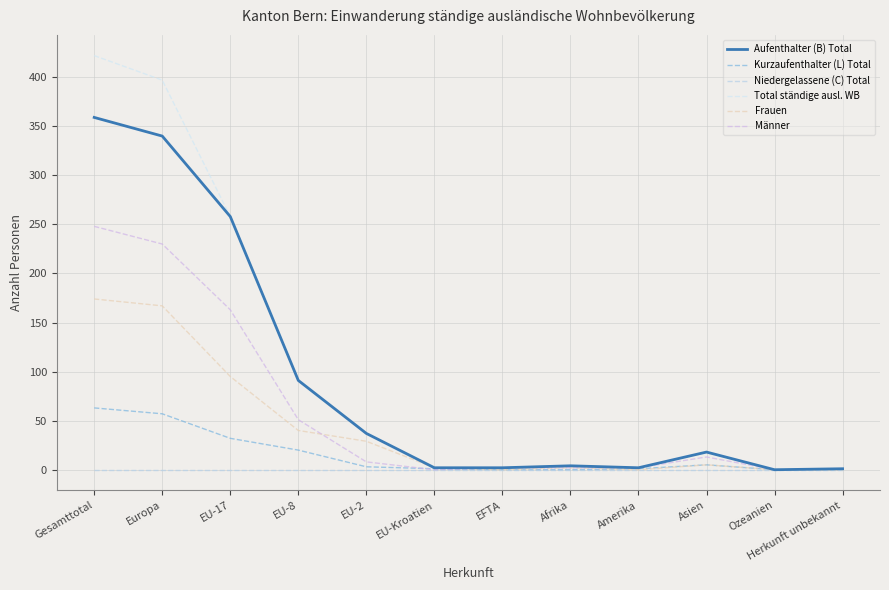

Between Amerika and EU-8, which is larger?

EU-8